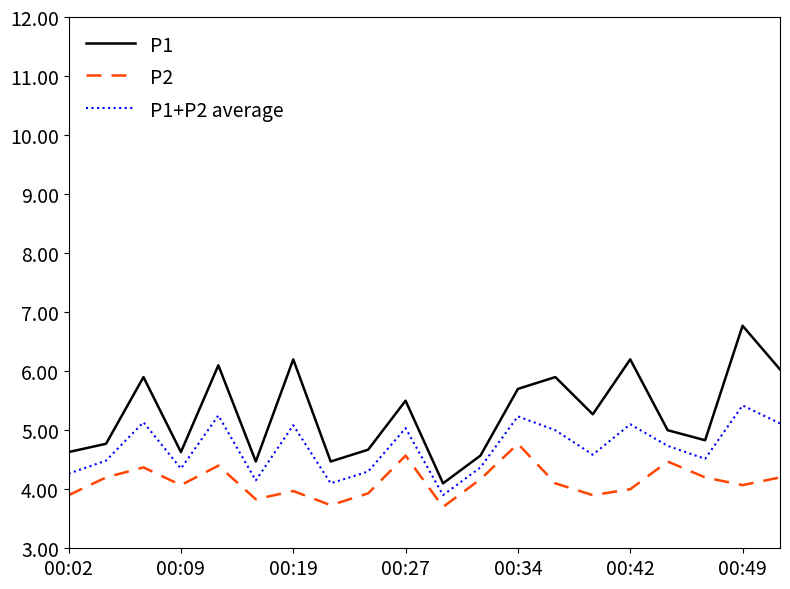

Does the chart display data point markers on the line(s)?

No